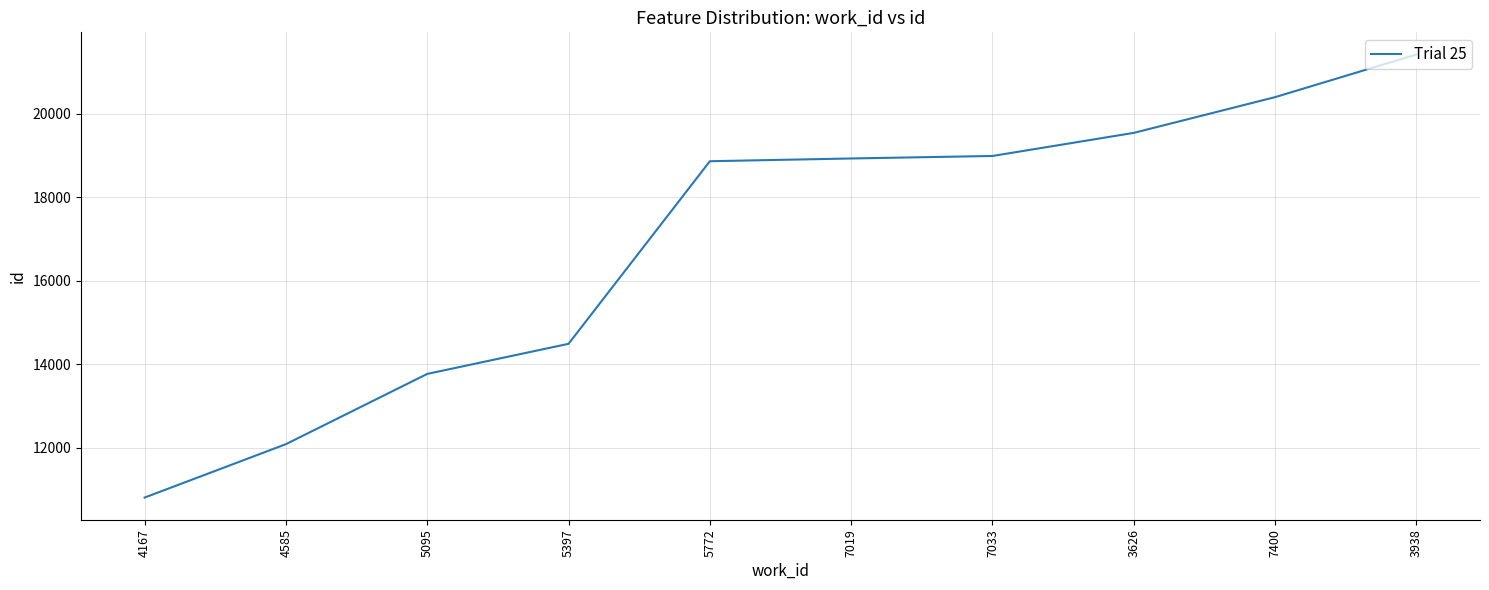

Is it true that the value at 7400 is 35389?

False